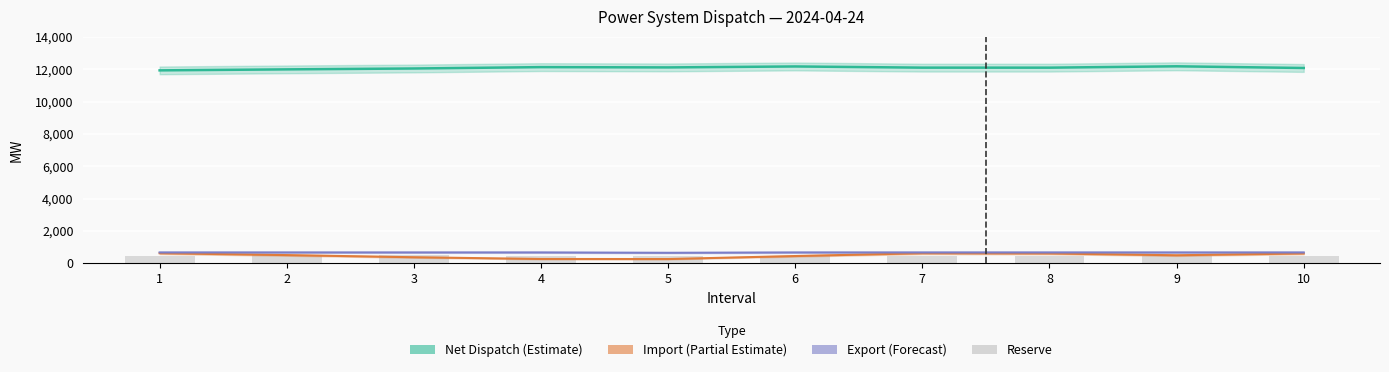

Reading left to right, list all the values displayed in this chart.

Net Dispatch (Estimate): 1=11925.8	2=11987.2	3=12041.8	4=12126.4	5=12108.6	6=12167.5	7=12094.1	8=12093.2	9=12177.2	10=12072.9
Import (Partial Estimate): 1=629.2	2=512.5	3=379.2	4=271.7	5=267.5	6=454.3	7=626.3	8=613.7	9=501.8	10=614.5
Export (Forecast): 1=676.8	2=676.8	3=676.8	4=676.8	5=654.6	6=676.8	7=676.8	8=676.8	9=676.8	10=676.8
Reserve: 1=486.1	2=487.8	3=493.4	4=483.4	5=482.1	6=484.8	7=476.5	8=478.5	9=483.9	10=477.6